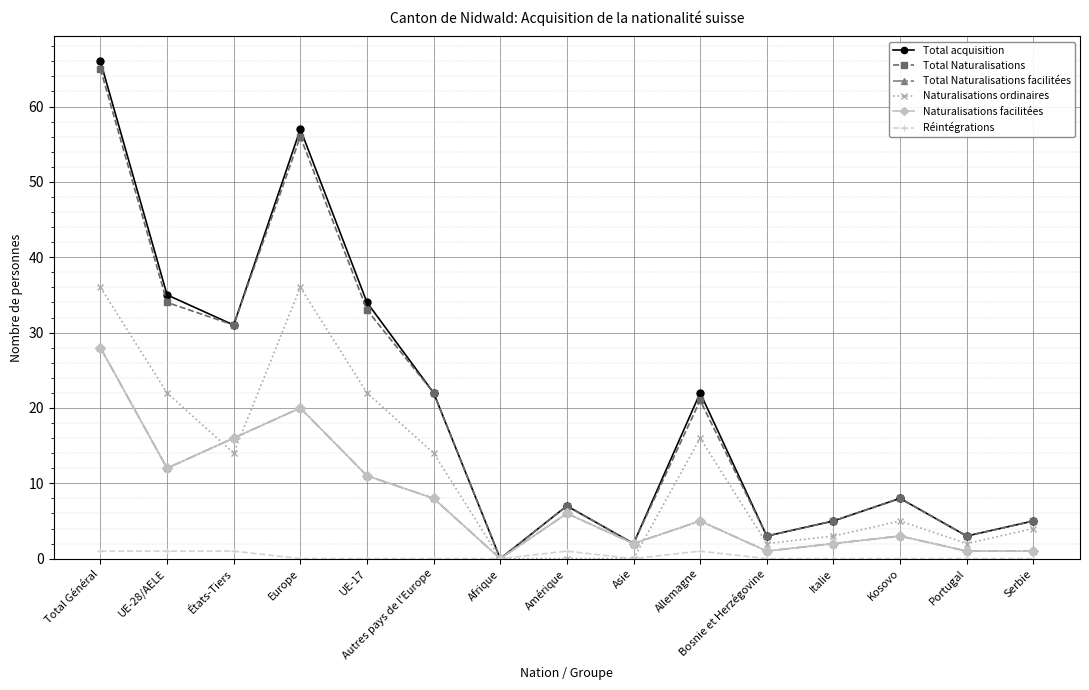

Rank the categories by Total Naturalisations value from highest to lowest.

Total Général, Europe, UE-28/AELE, UE-17, États-Tiers, Autres pays de l'Europe, Allemagne, Kosovo, Amérique, Italie, Serbie, Bosnie et Herzégovine, Portugal, Asie, Afrique